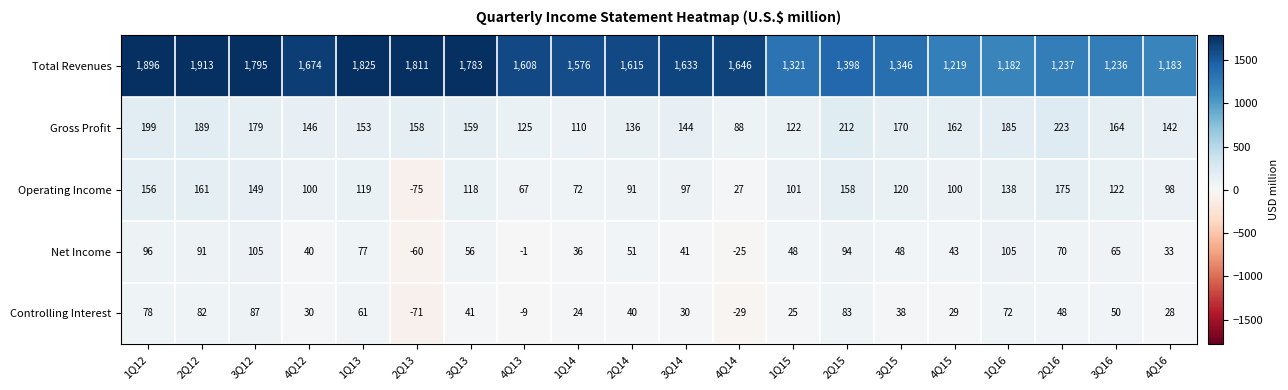

Count the number of categories in the chart.

20